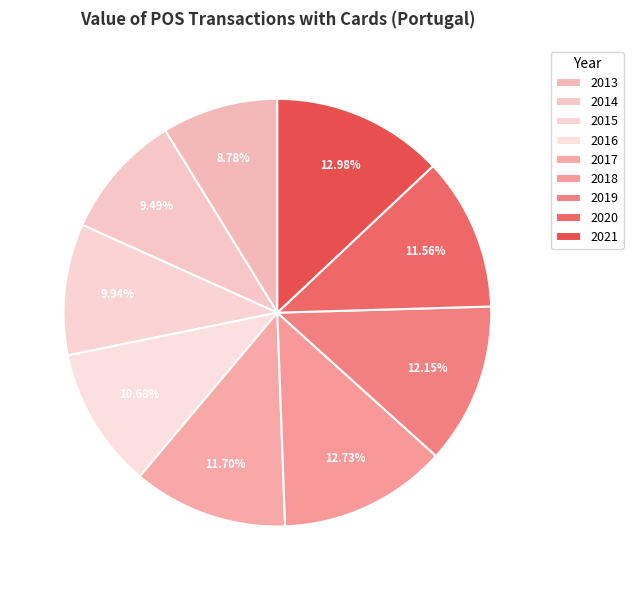

To the nearest percent, what portion does 2013 represent?

9%